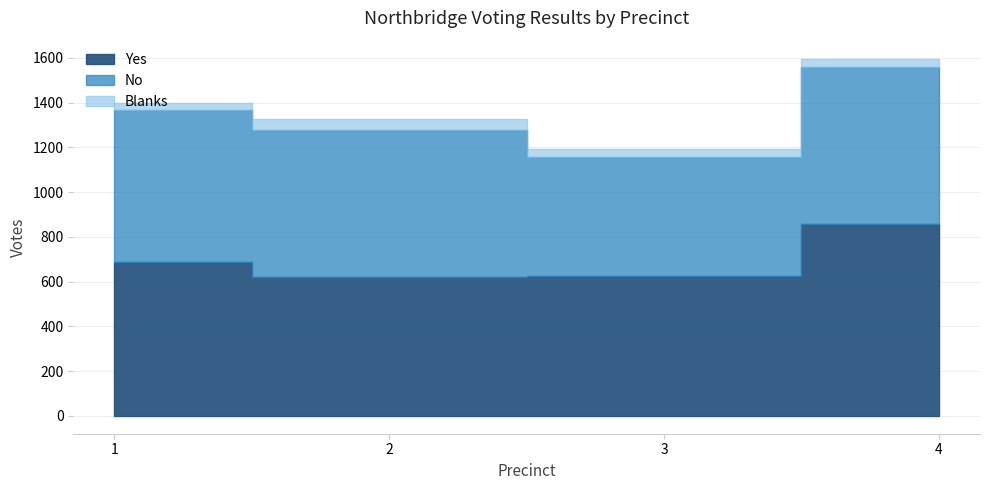

The Blanks series shows 37 at 3. True or false?

True